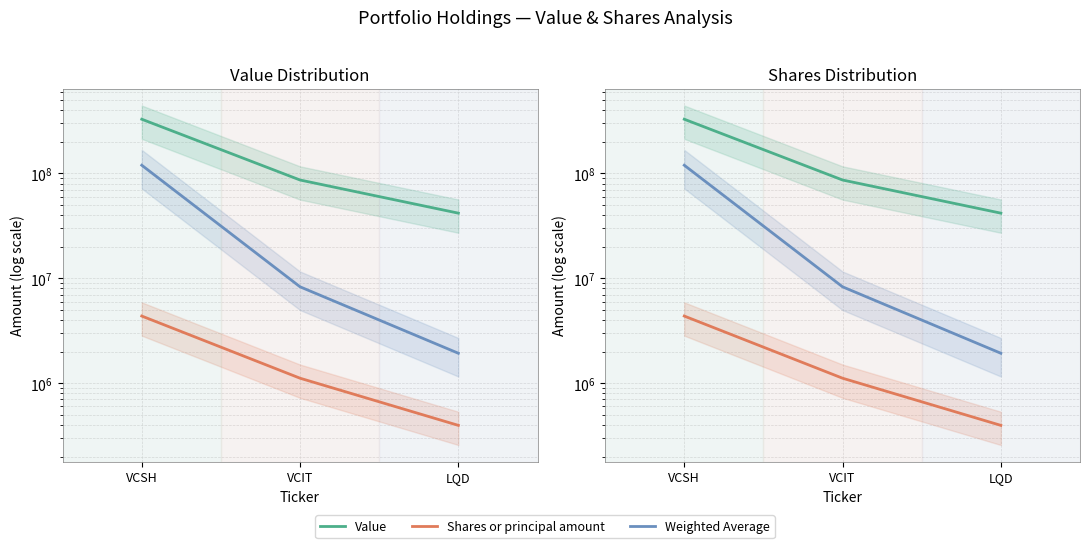

Read the Weighted Average value at VCSH.

119554052.1